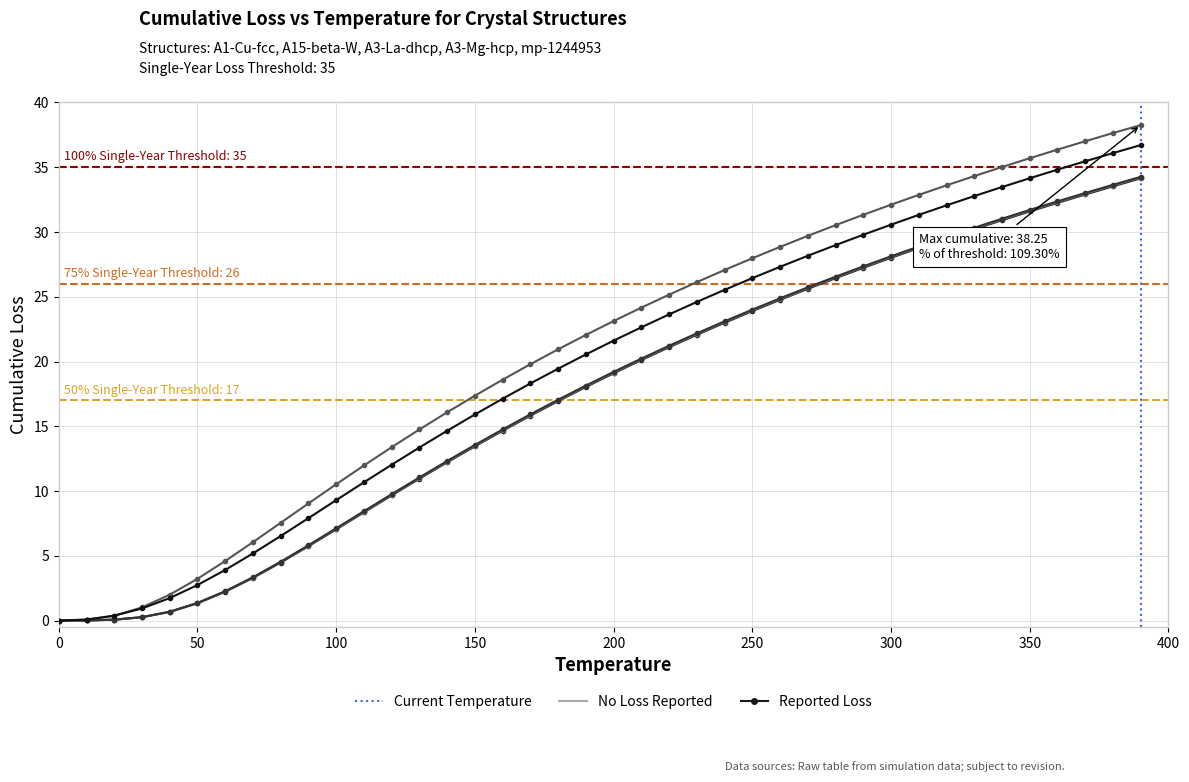

The chart shows a value of 0 at 0. True or false?

True